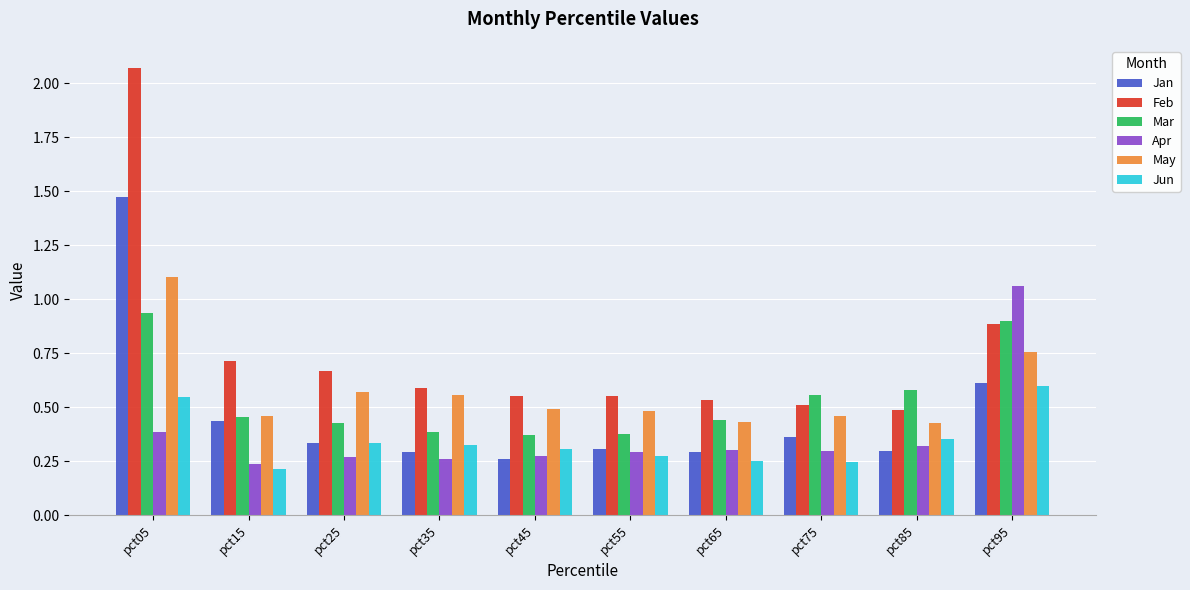

True or false: Jan has a value of 0.2 at pct35.

False